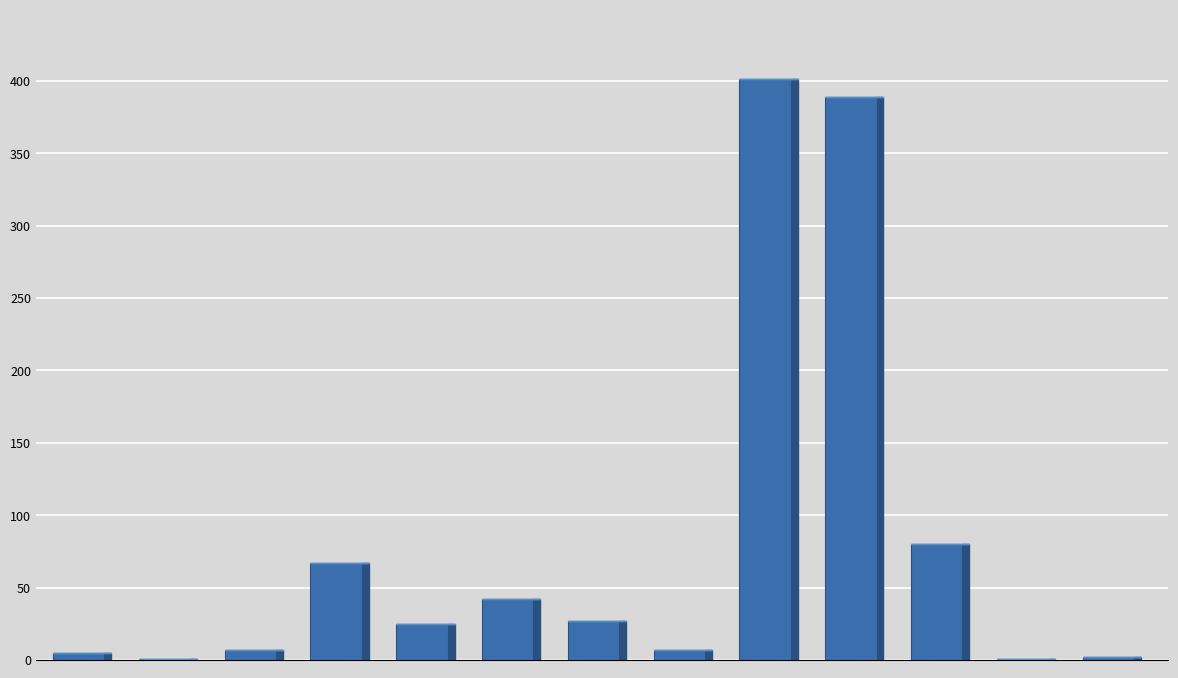

What is the greatest value displayed?

401